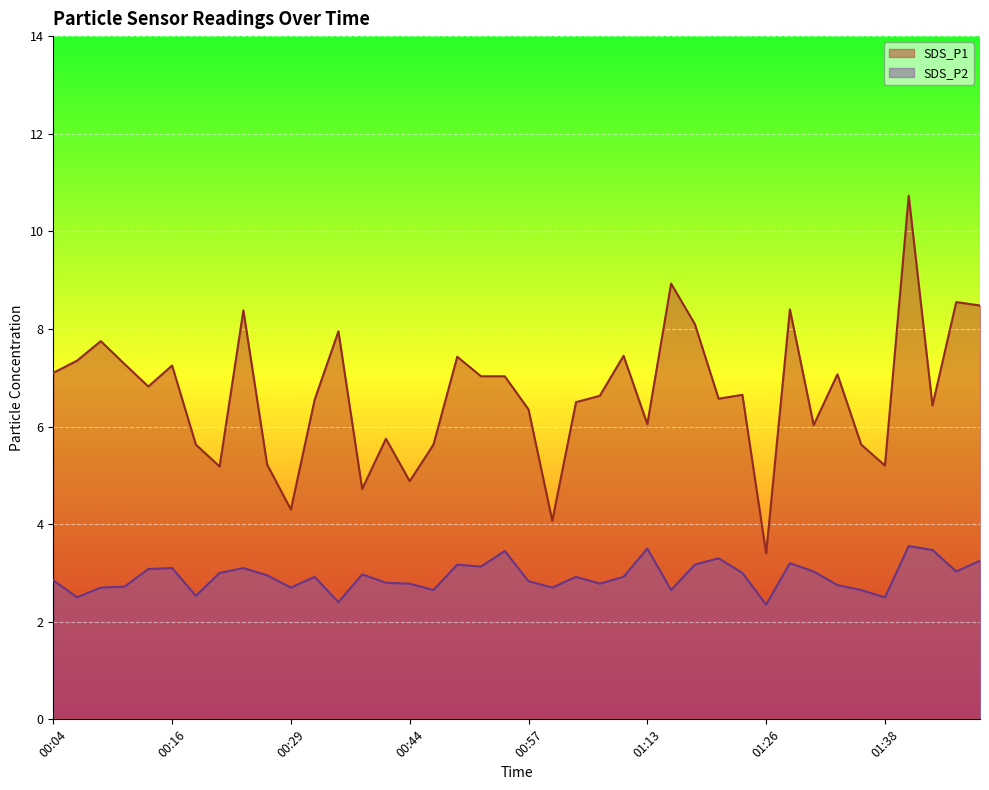

Reading left to right, transcribe all the data shown in this chart.

SDS_P1: 7.1	7.3	7.8	7.3	6.8	7.2	5.6	5.2	8.4	5.2	4.3	6.5	8.0	4.7	5.8	4.9	5.6	7.4	7.0	7.0	6.3	4.1	6.5	6.6	7.5	6.0	8.9	8.1	6.6	6.7	3.4	8.4	6.0	7.1	5.6	5.2	10.7	6.4	8.6	8.5
SDS_P2: 2.9	2.5	2.7	2.7	3.1	3.1	2.5	3.0	3.1	3.0	2.7	2.9	2.4	3.0	2.8	2.8	2.6	3.2	3.1	3.5	2.8	2.7	2.9	2.8	2.9	3.5	2.6	3.2	3.3	3.0	2.4	3.2	3.0	2.8	2.6	2.5	3.5	3.5	3.0	3.2